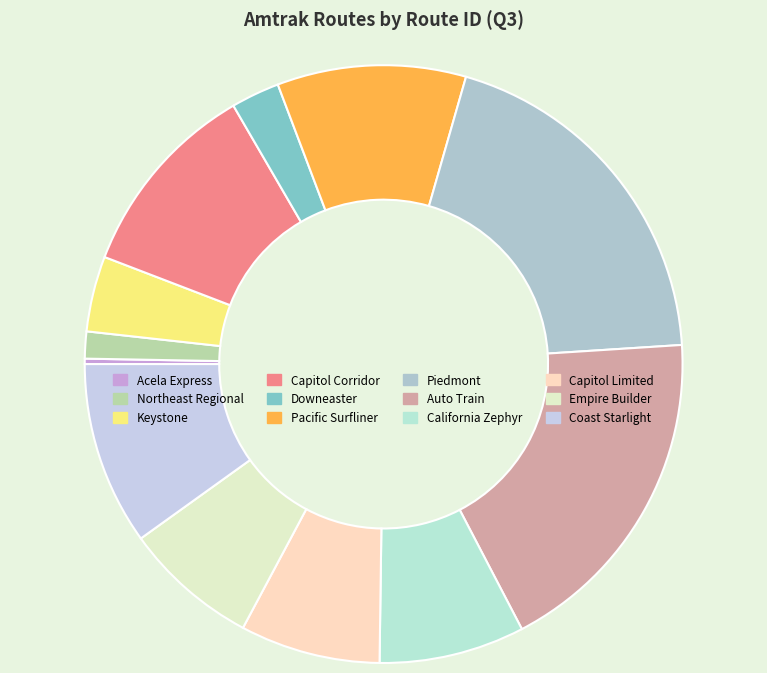

Does Auto Train account for over 50% of the chart?

No